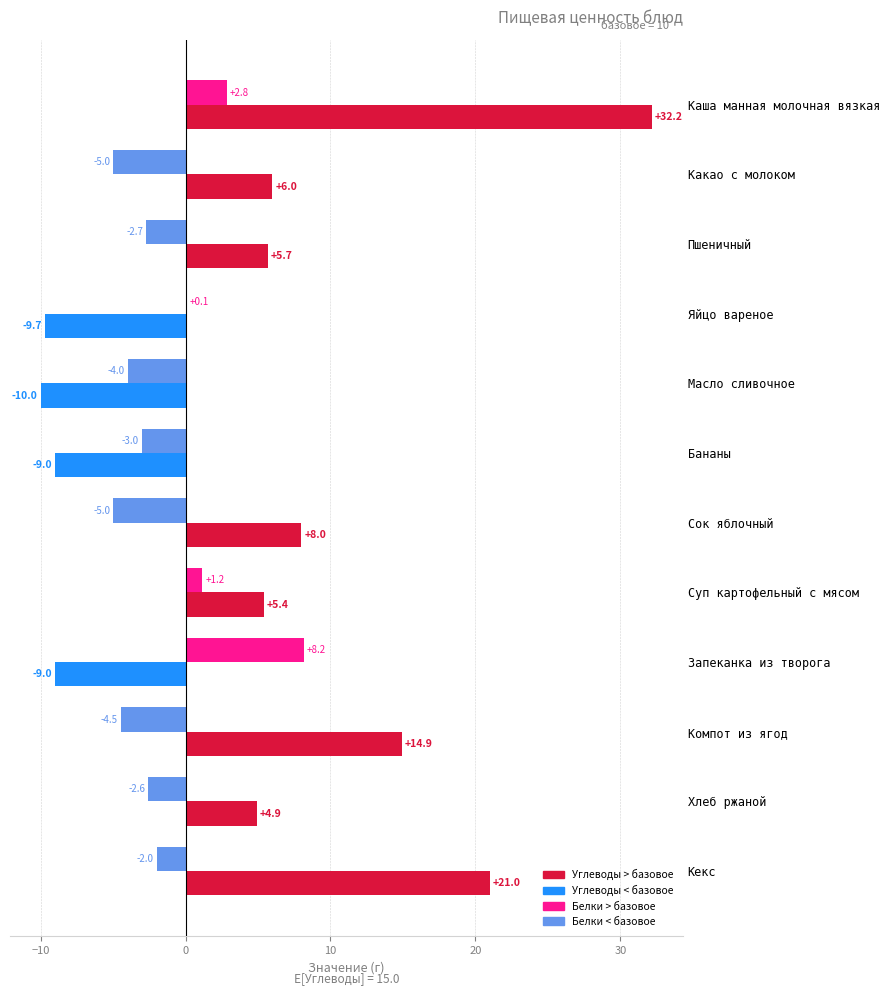

How many categories are shown in the chart?

12